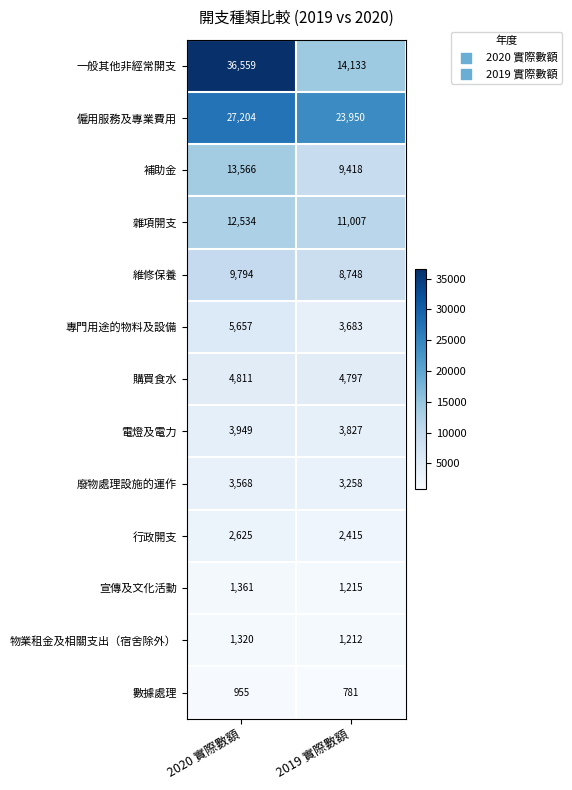

What is the maximum value for 宣傳及文化活動?

1361